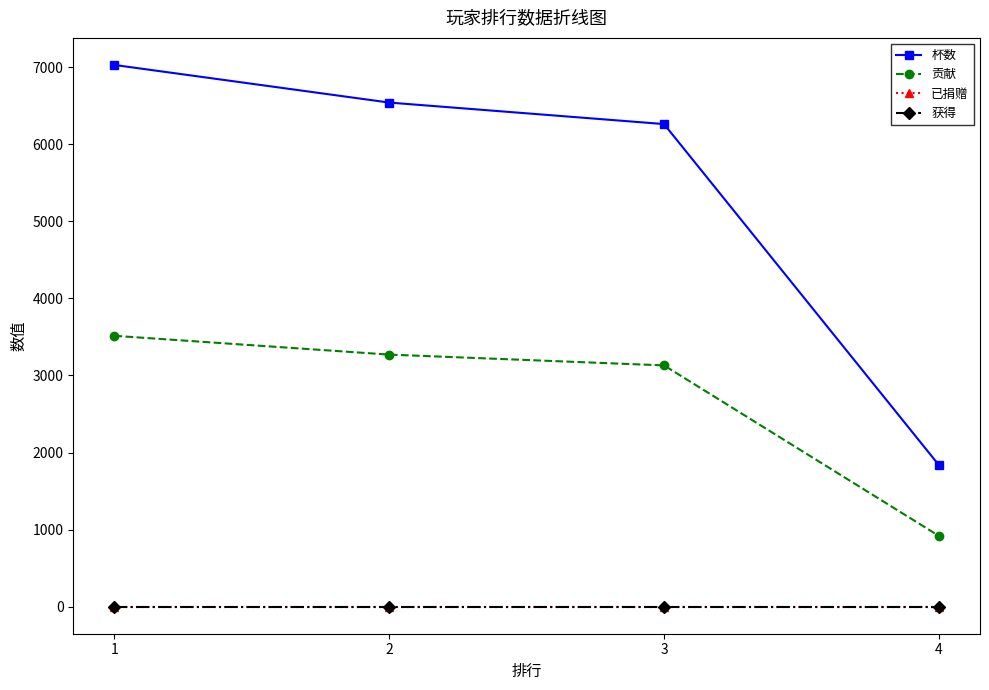

Is this an area chart (filled region under the line)?

No